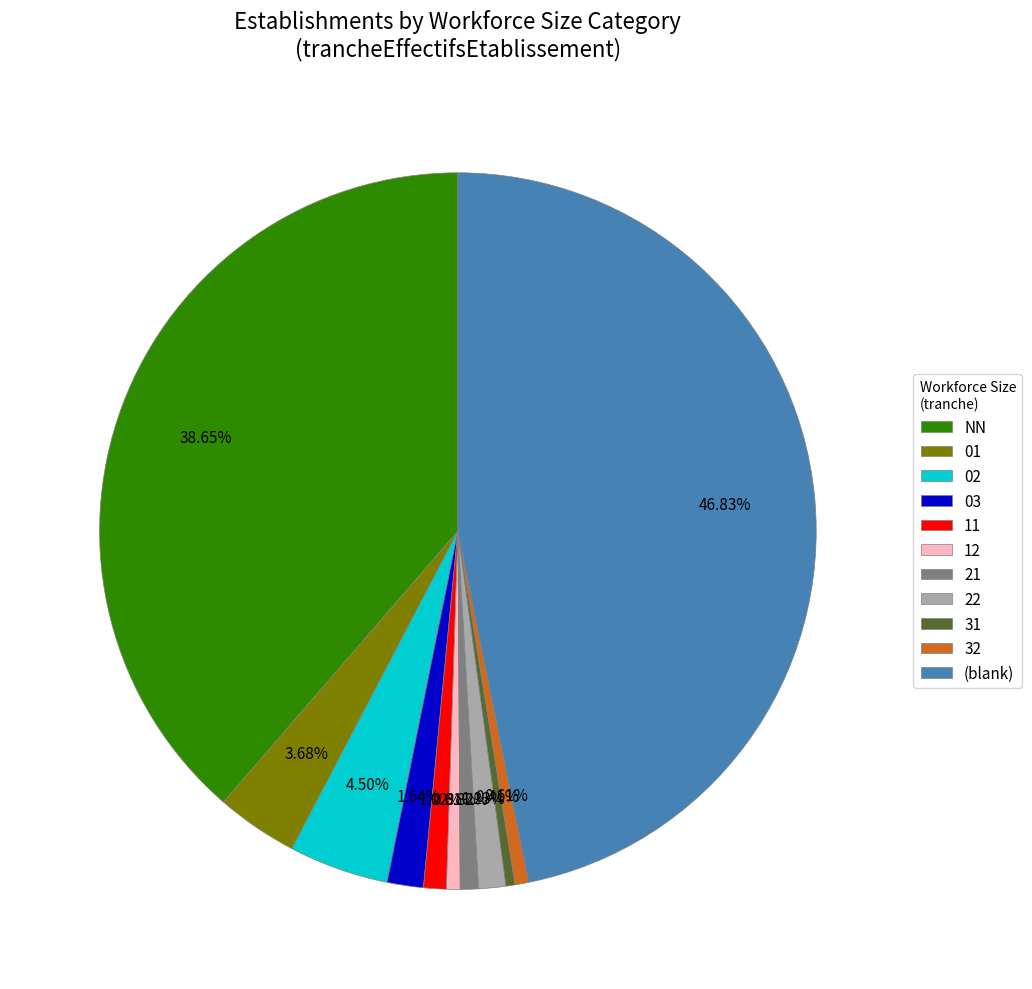

How many slices are in this pie chart?

11